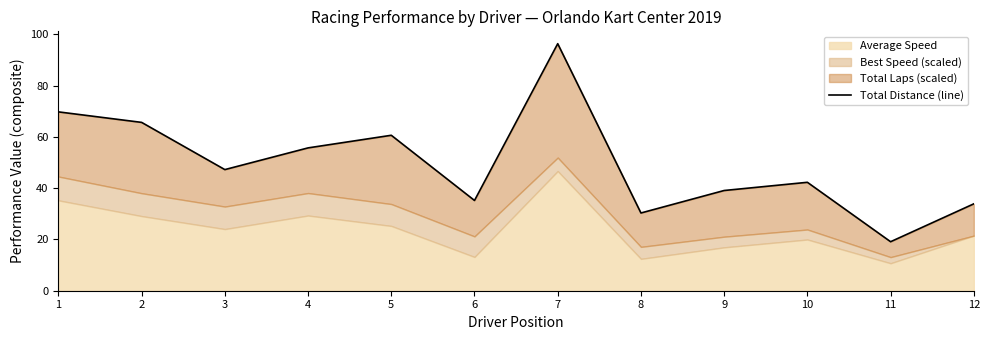

How many lines are shown in the chart?

1